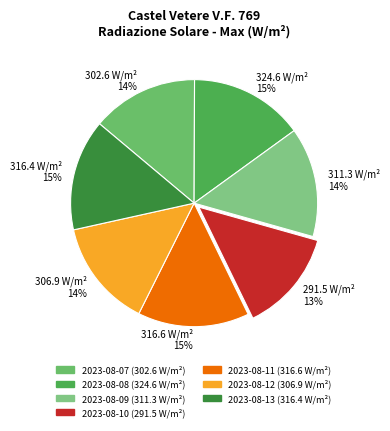

Which category has the smallest portion of the pie?

291.5 W/m² 13%